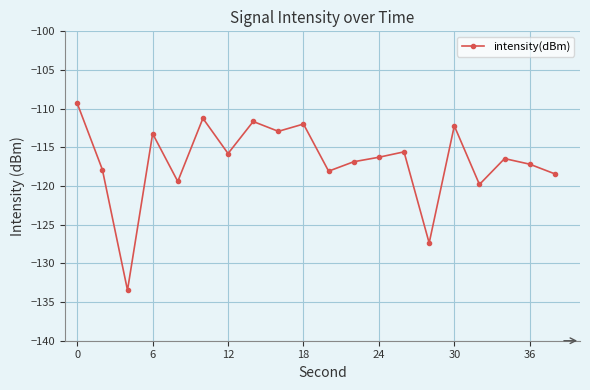

True or false: there are more than 1 points higher than both neighbors.

True